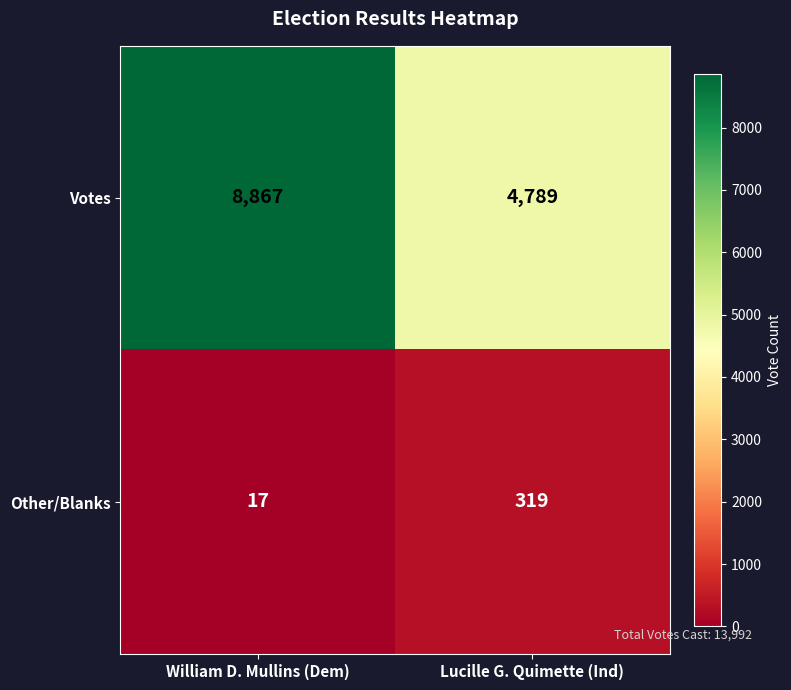

Reading left to right, extract all data points from this chart.

Votes: 8867	4789
Other/Blanks: 17	319